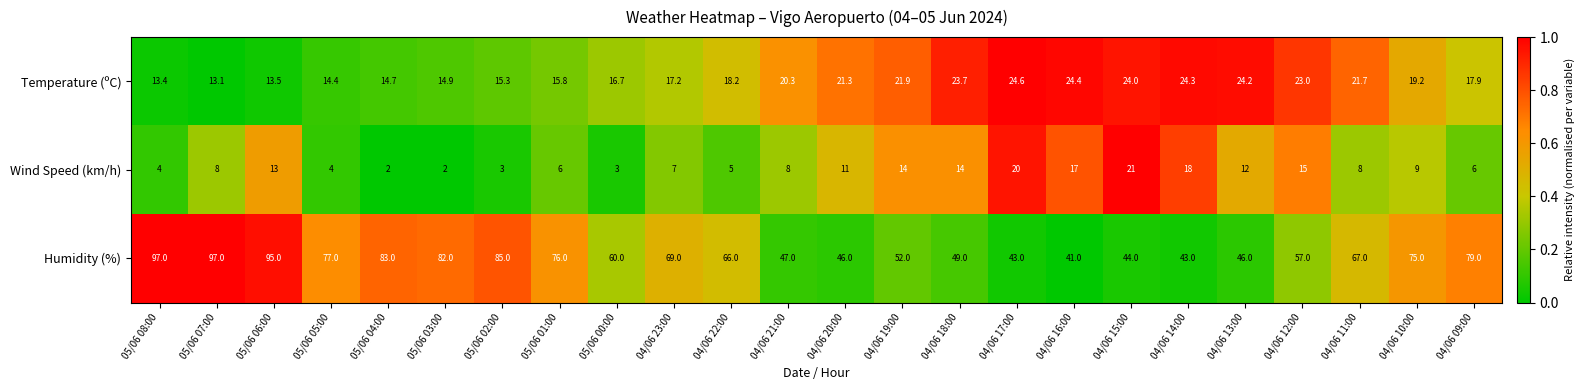

What is the difference between the Temperature (ºC) values at 04/06 20:00 and 04/06 10:00?

2.1